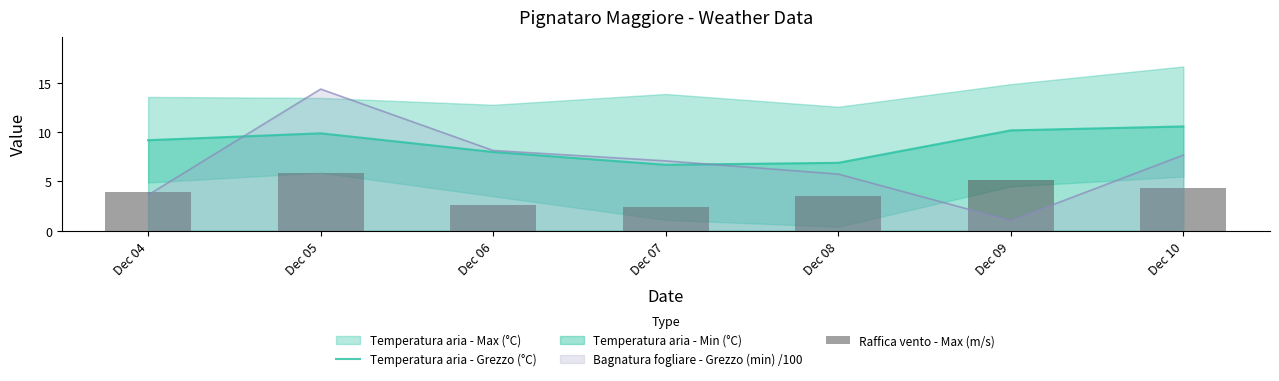

At which label does Bagnatura fogliare - Grezzo (min) /100 reach its minimum?

Dec 09